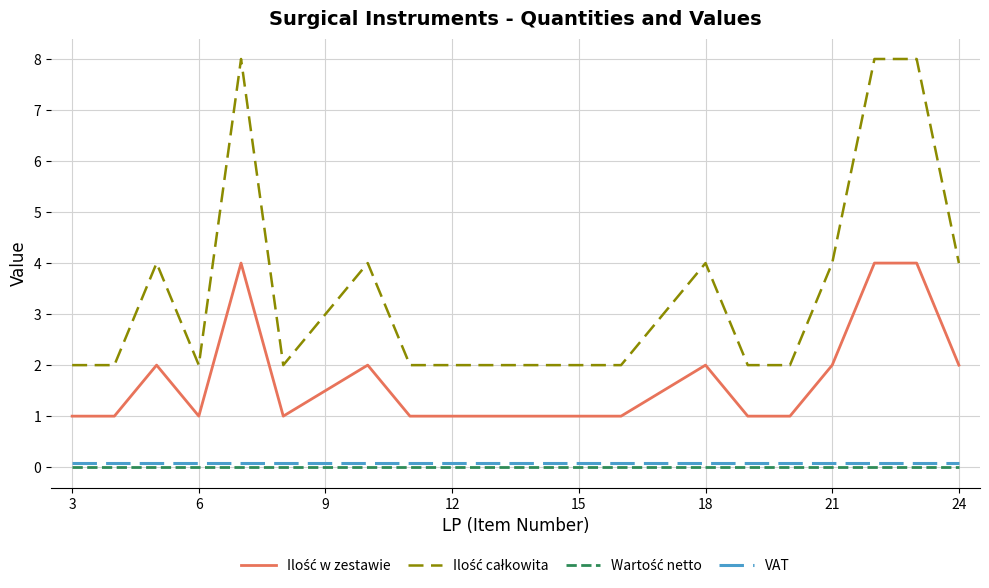

Does the chart display data point markers on the line(s)?

No